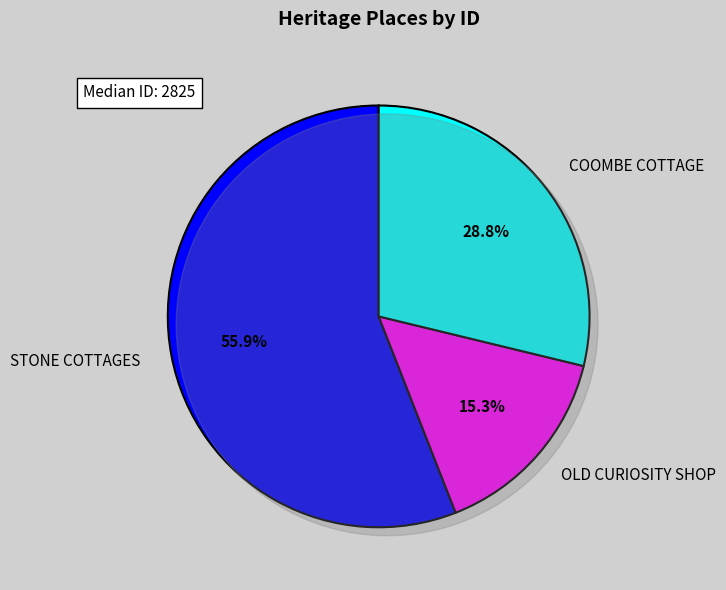

Rank the categories by value from lowest to highest.

OLD CURIOSITY SHOP, COOMBE COTTAGE, STONE COTTAGES